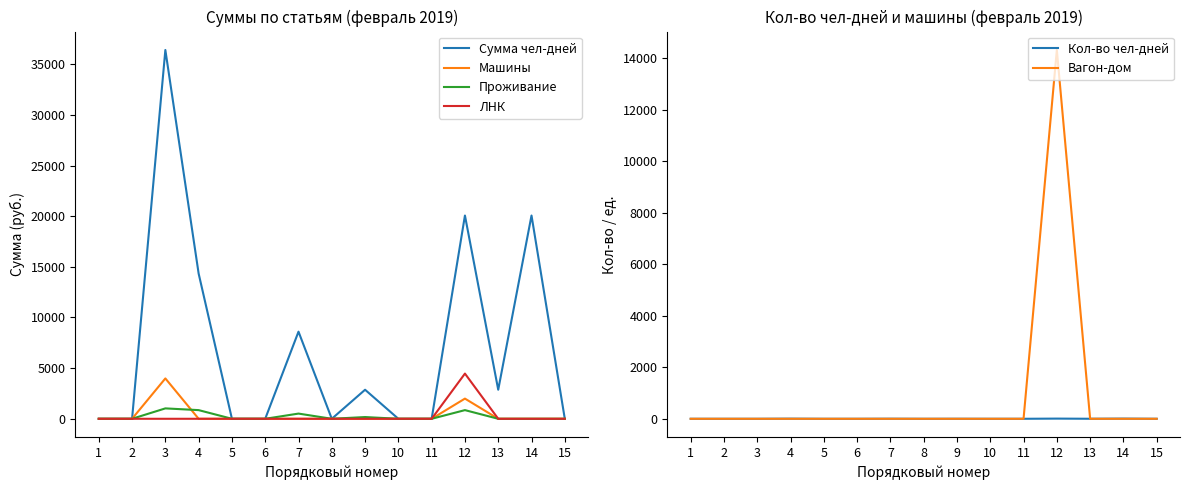

Between 4 and 14, which series saw the biggest shift?

Сумма чел-дней